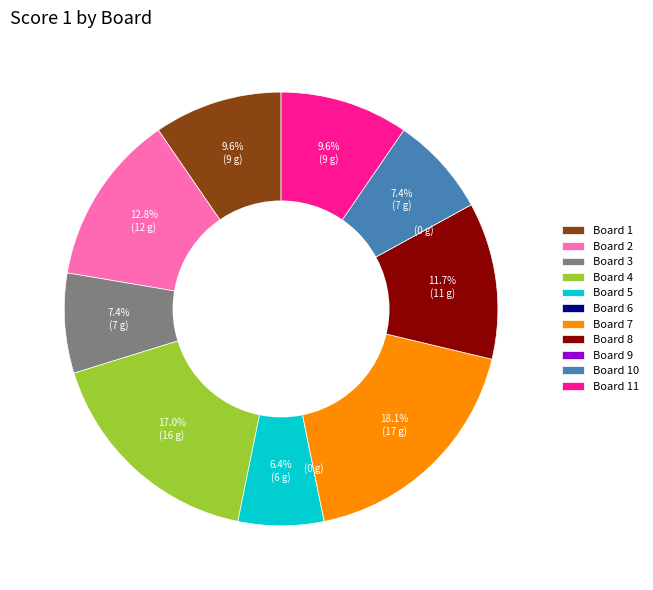

What is the largest slice in the pie chart?

Board 7